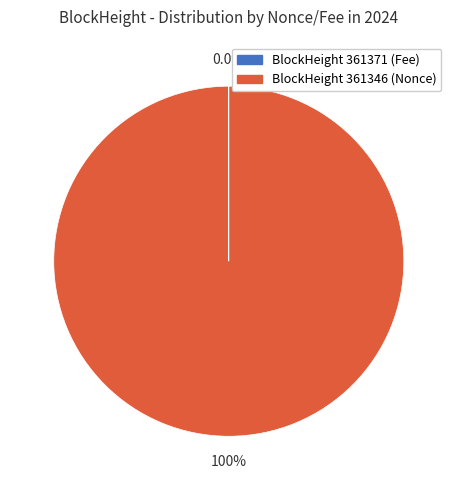

Which category has the biggest portion of the pie?

BlockHeight 361346 (Nonce)